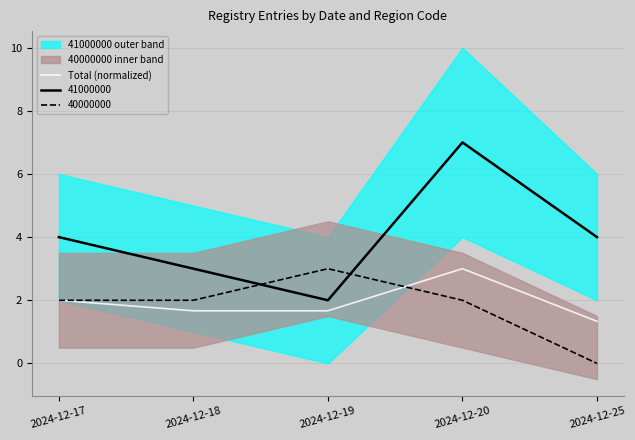

True or false: the data shows 1.3 at 2024-12-25.

True